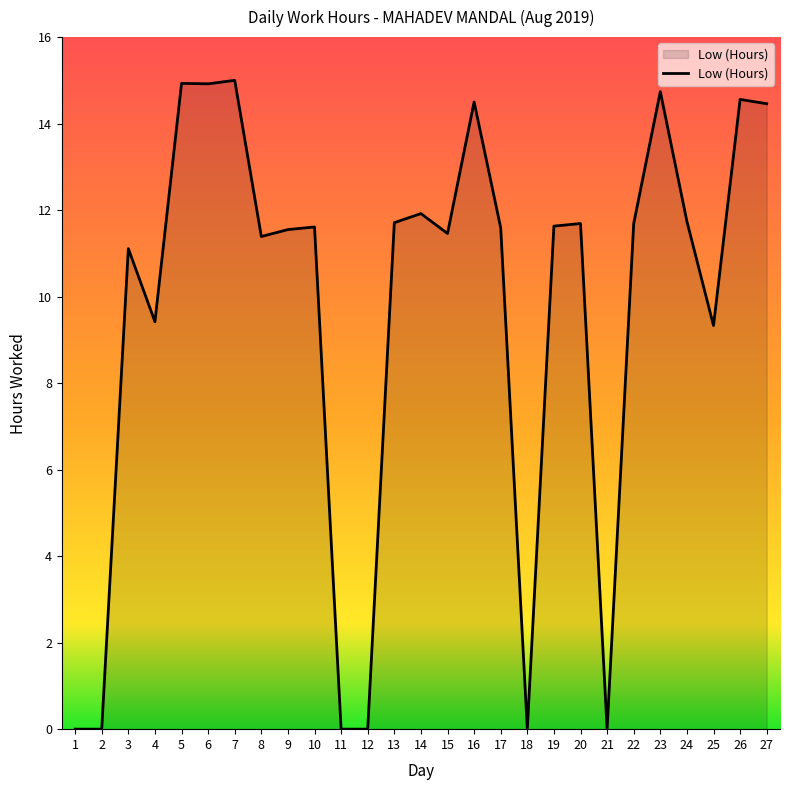

What is the ratio of the value at 13 to the value at 25?

1.3